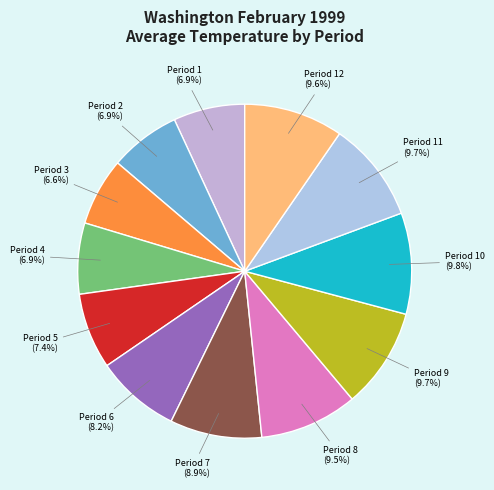

Between Period 8 and Period 4, which is larger?

Period 8